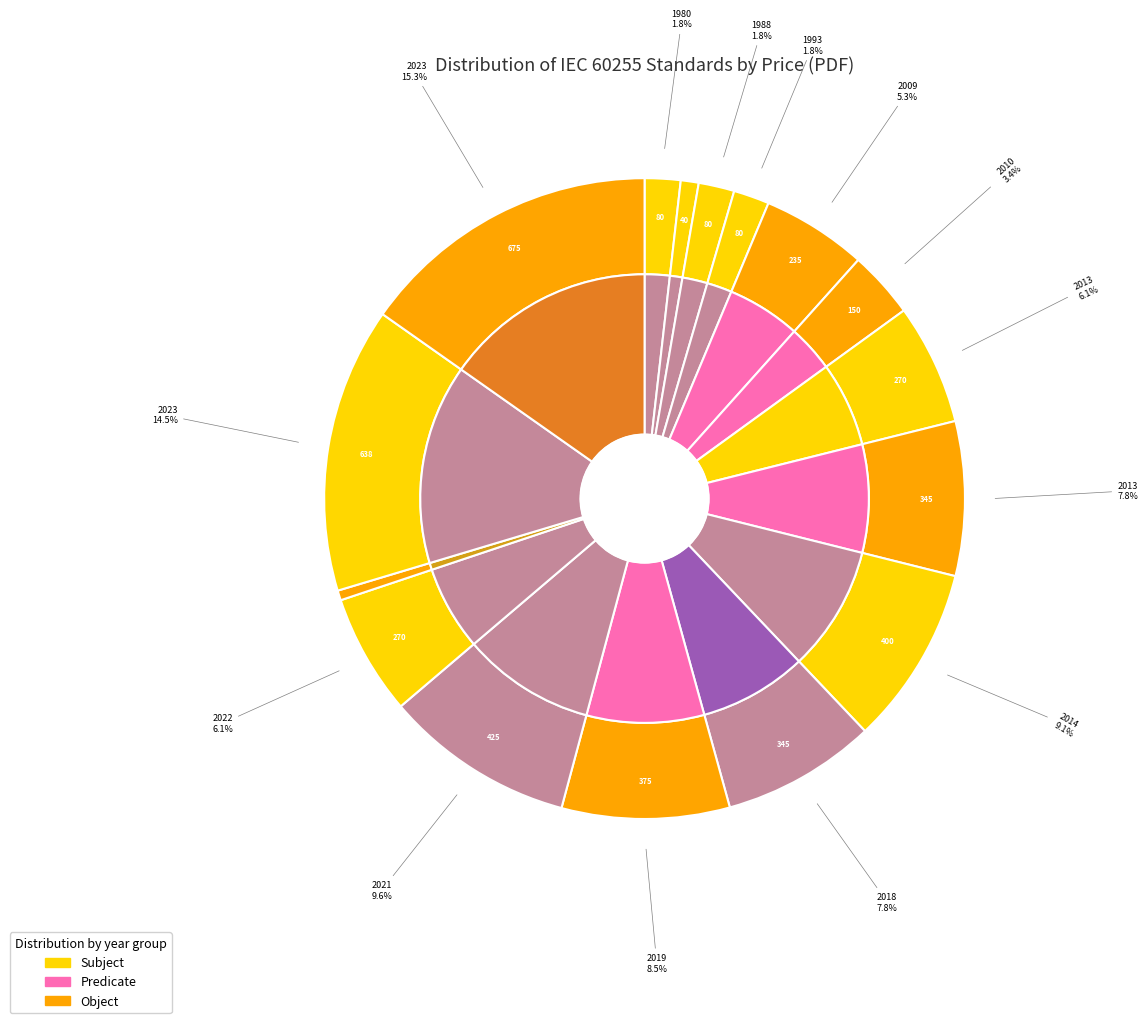

Is 2018 the majority of the pie?

No